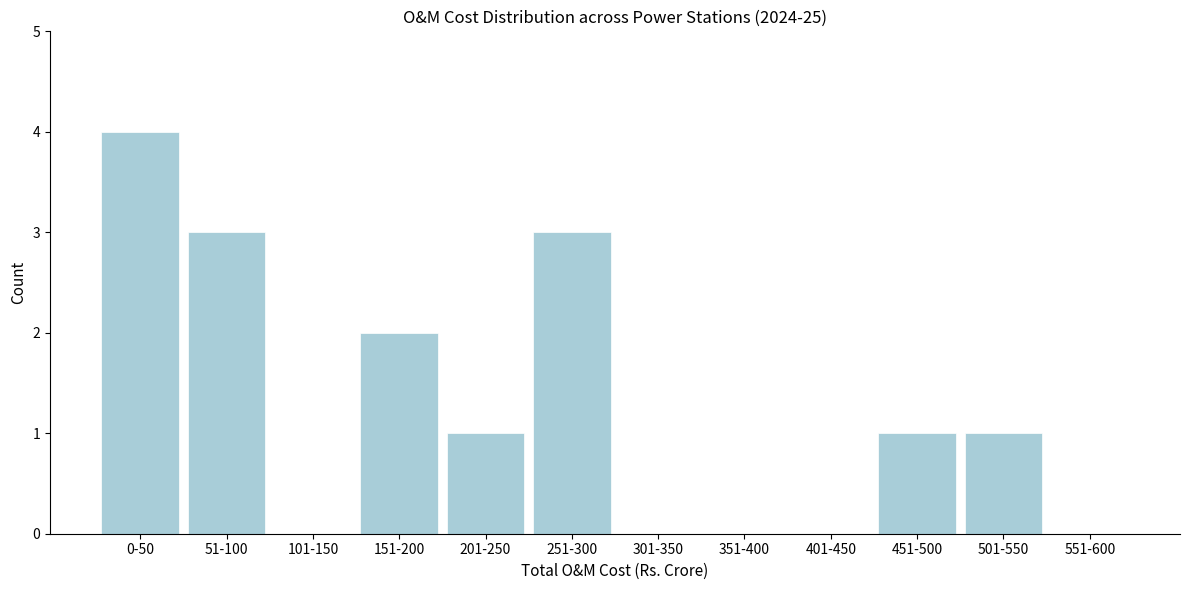

Reading left to right, list all the values displayed in this chart.

0-50=4	51-100=3	101-150=0	151-200=2	201-250=1	251-300=3	301-350=0	351-400=0	401-450=0	451-500=1	501-550=1	551-600=0